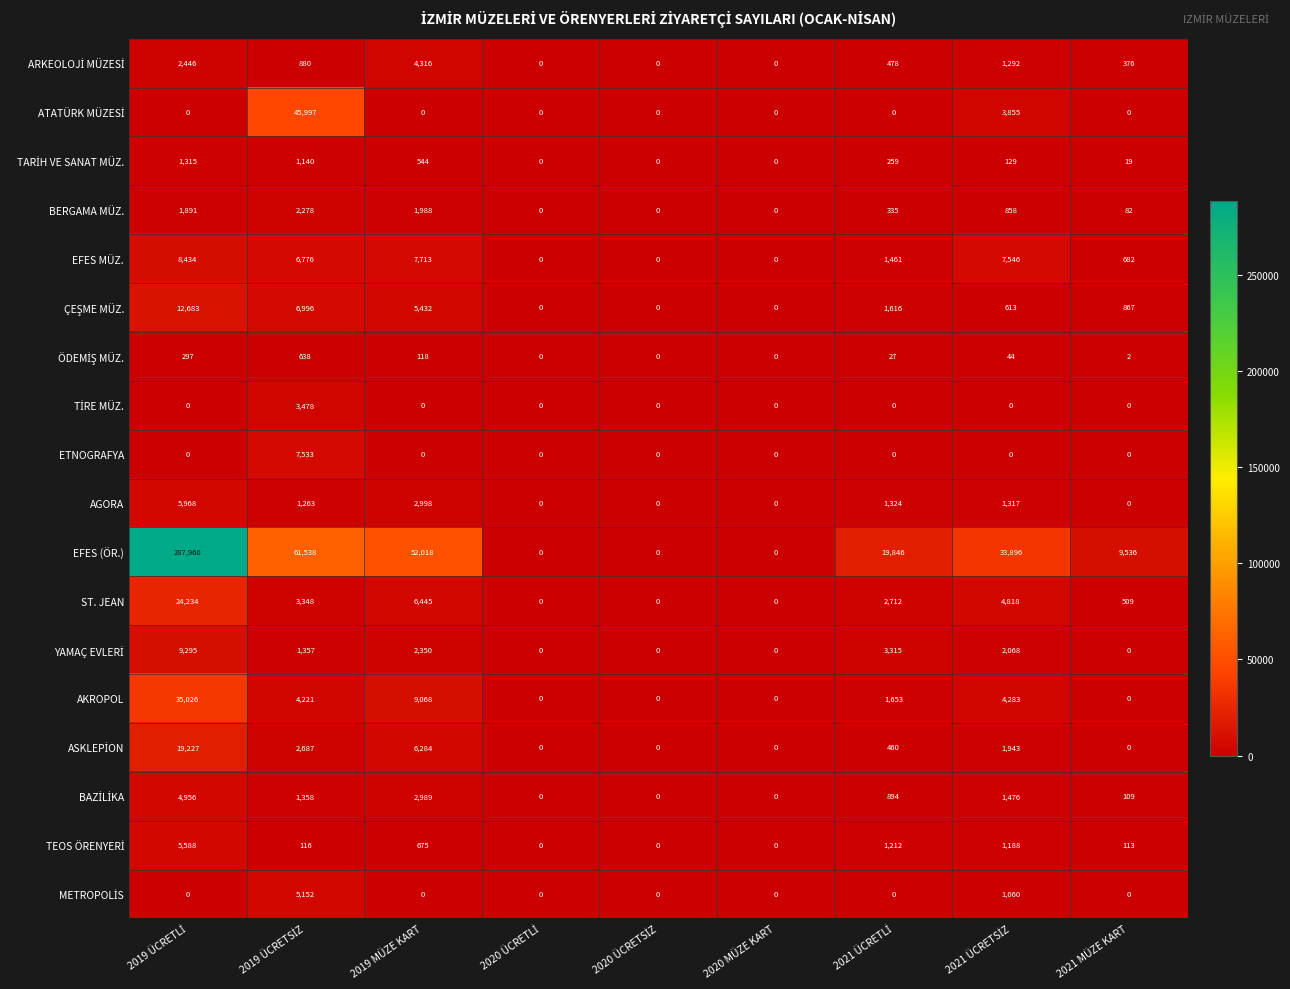

Which series has the largest total across all categories?

EFES (ÖR.)